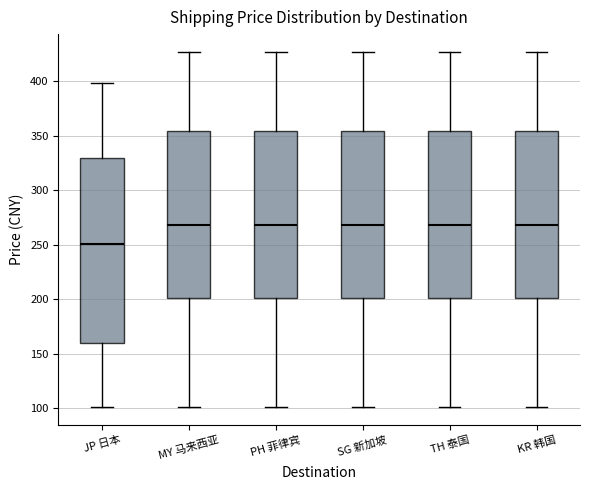

Which box's median line is the lowest?

JP 日本